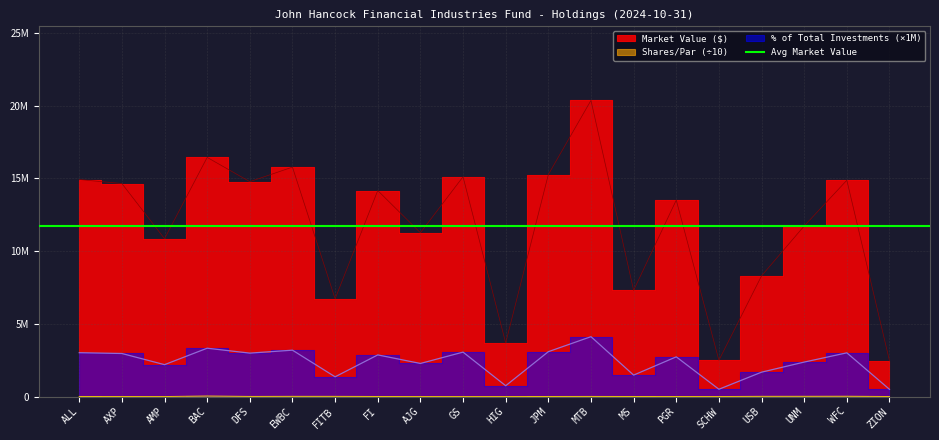

What is the value of the Market Value ($) point at the 6th from the left?

15772322.2